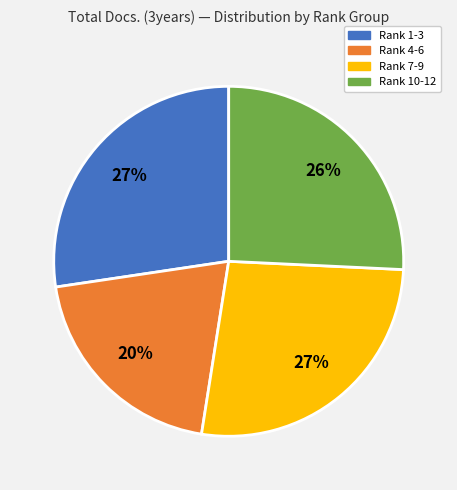

How many slices are in this pie chart?

4